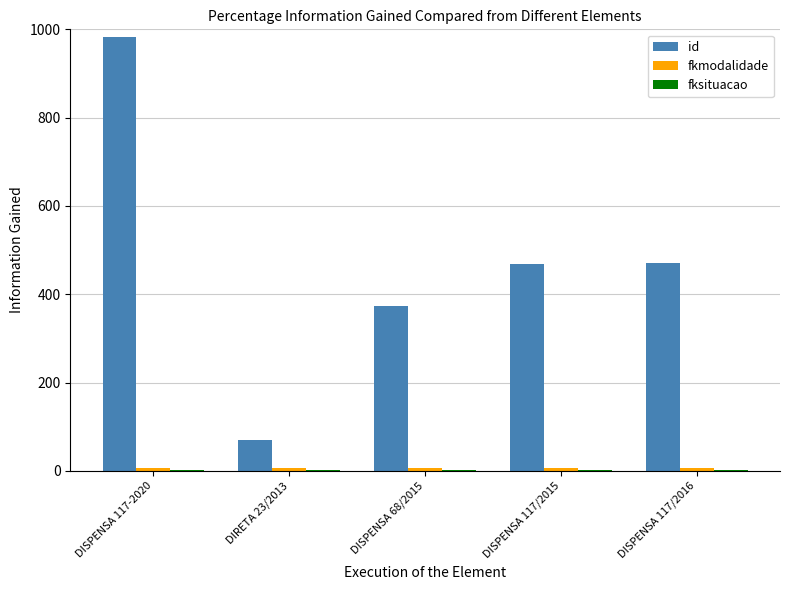

The value of id at DIRETA 23/2013 is 71. True or false?

True